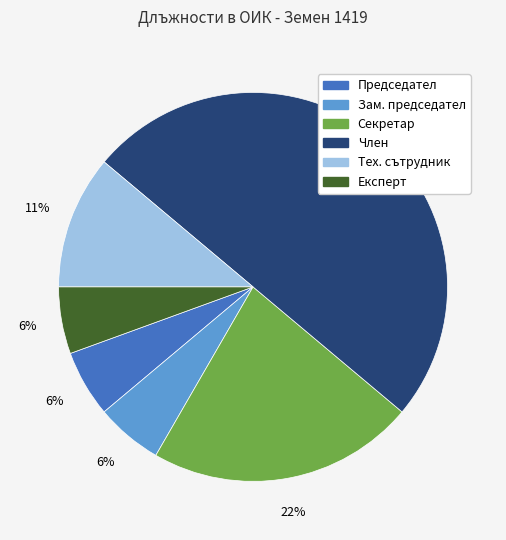

Does Зам. председател account for over 50% of the chart?

No